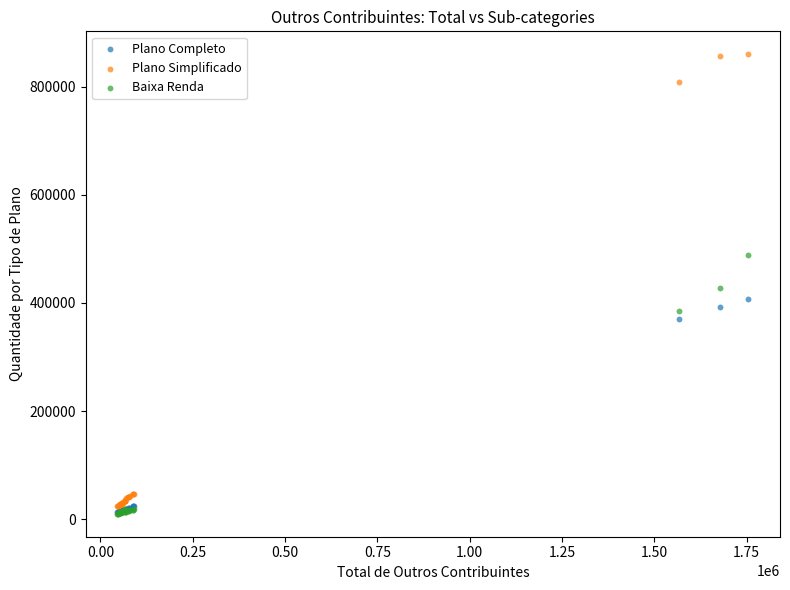

In the Baixa Renda series, what Y value is closest to 248968?

385195